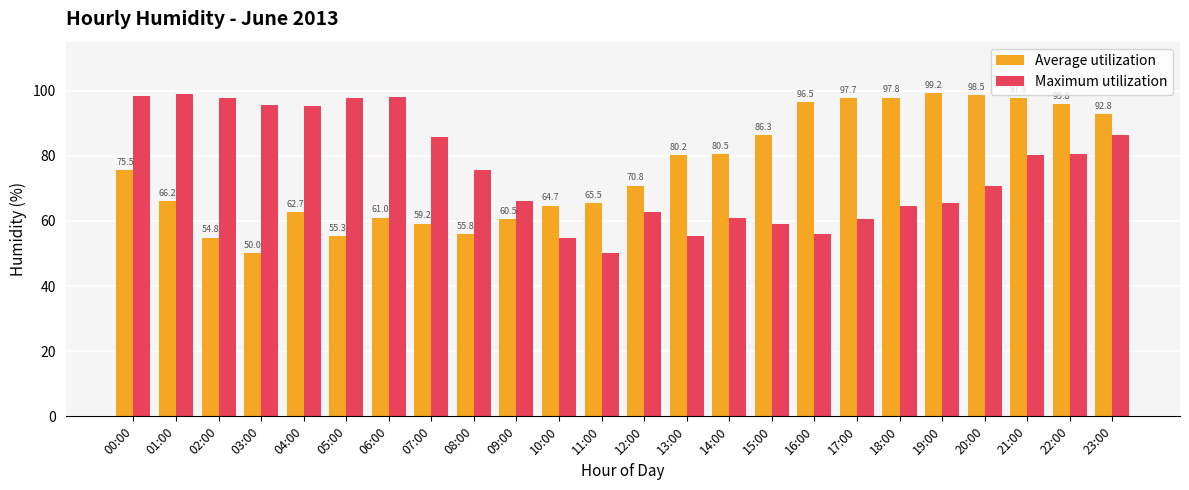

What is the difference between the maximum and minimum values in the Maximum utilization series?

48.8